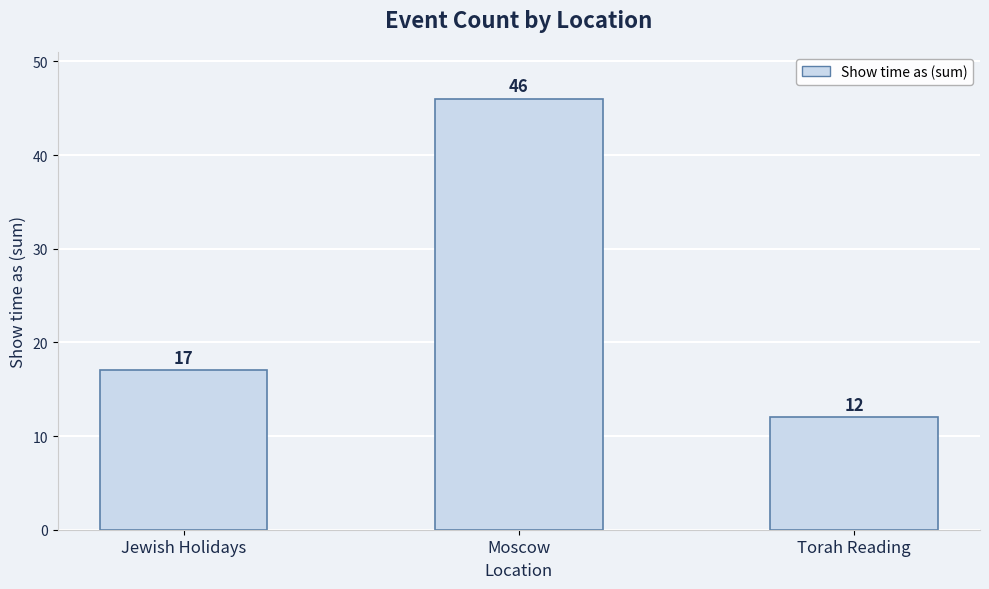

True or false: the data shows 20 at Moscow.

False